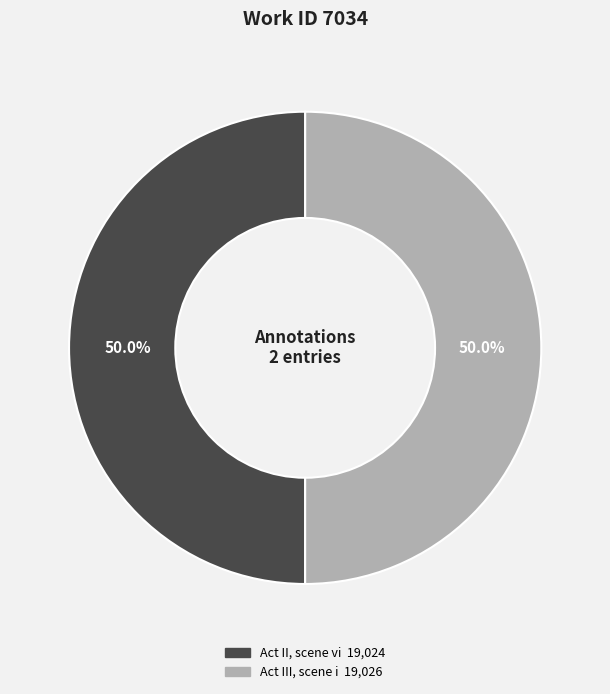

Approximately how many times larger is the value at Act III, scene i compared to Act II, scene vi?

1.0